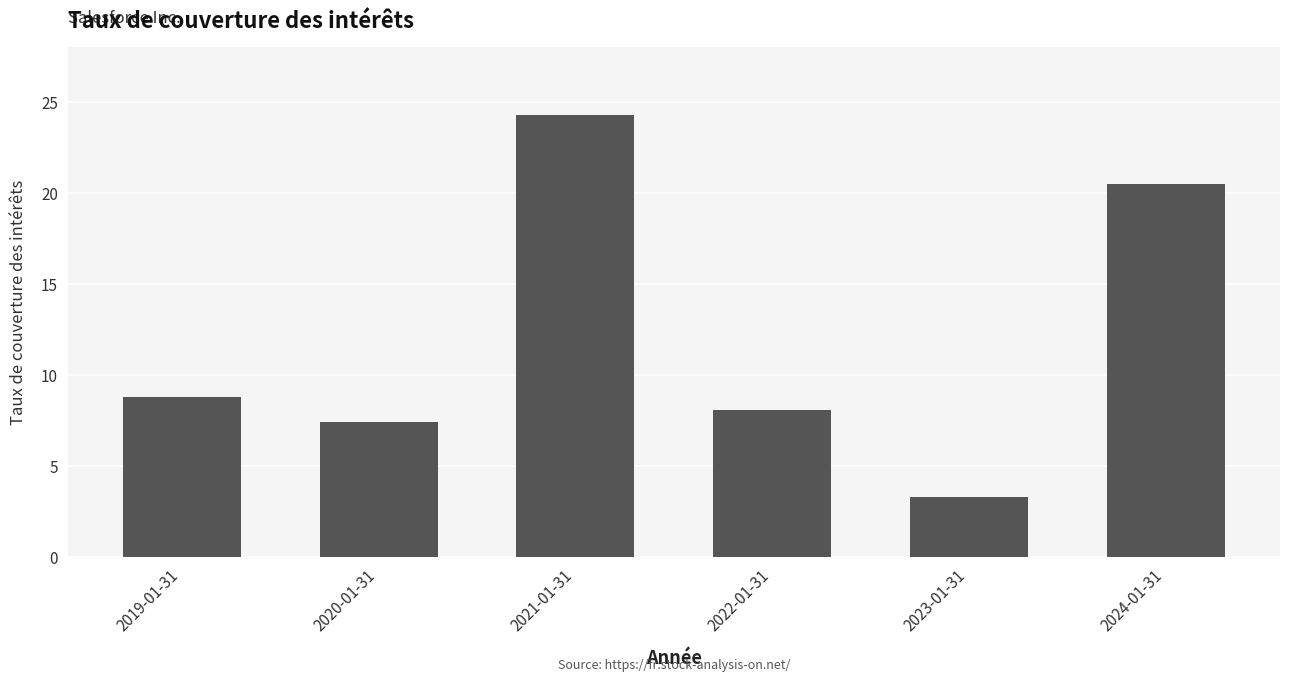

What is the label of the 2nd bar from the left?

2020-01-31